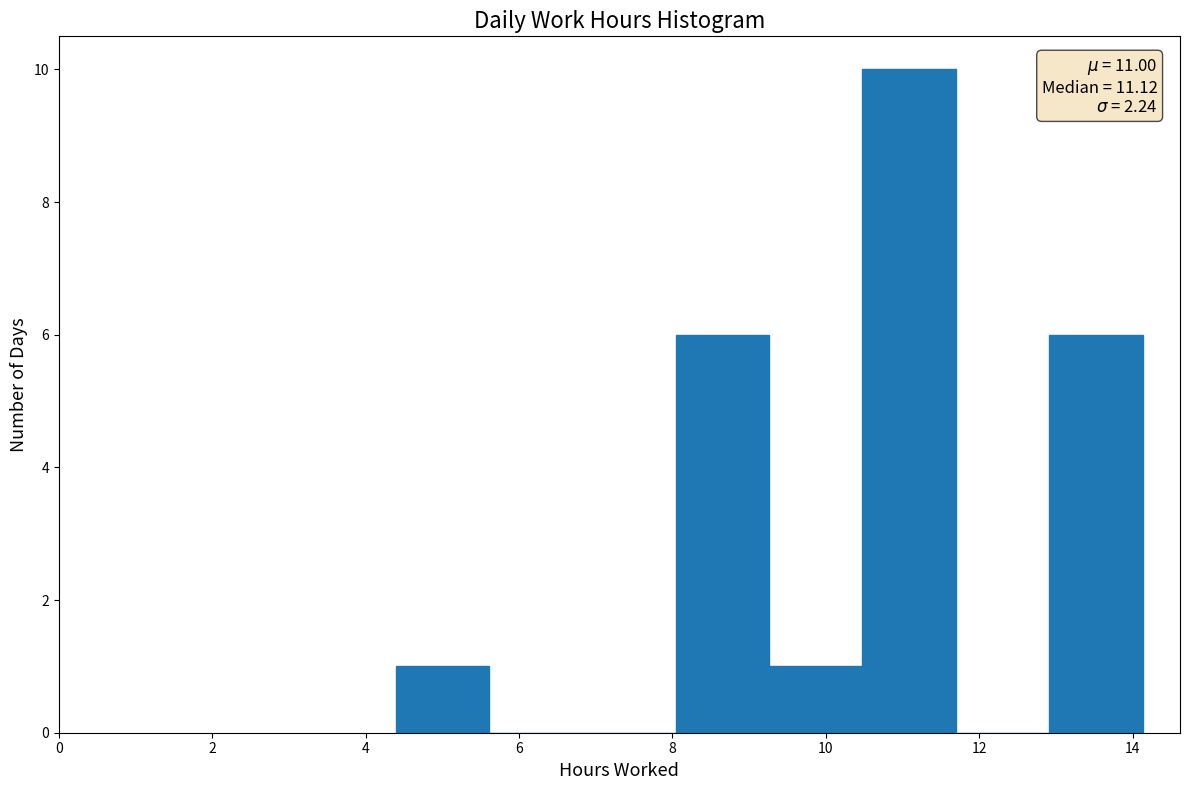

Which range on the x-axis has the tallest bar?

10.4 to 11.6